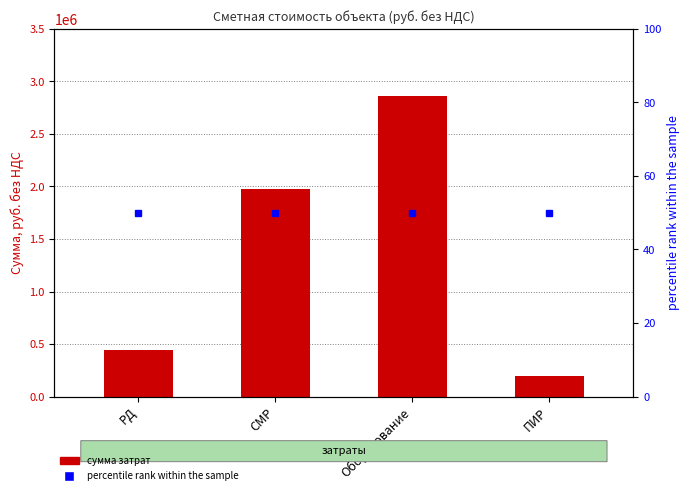

List the labels in order of value, smallest first.

ПИР, РД, СМР, Оборудование